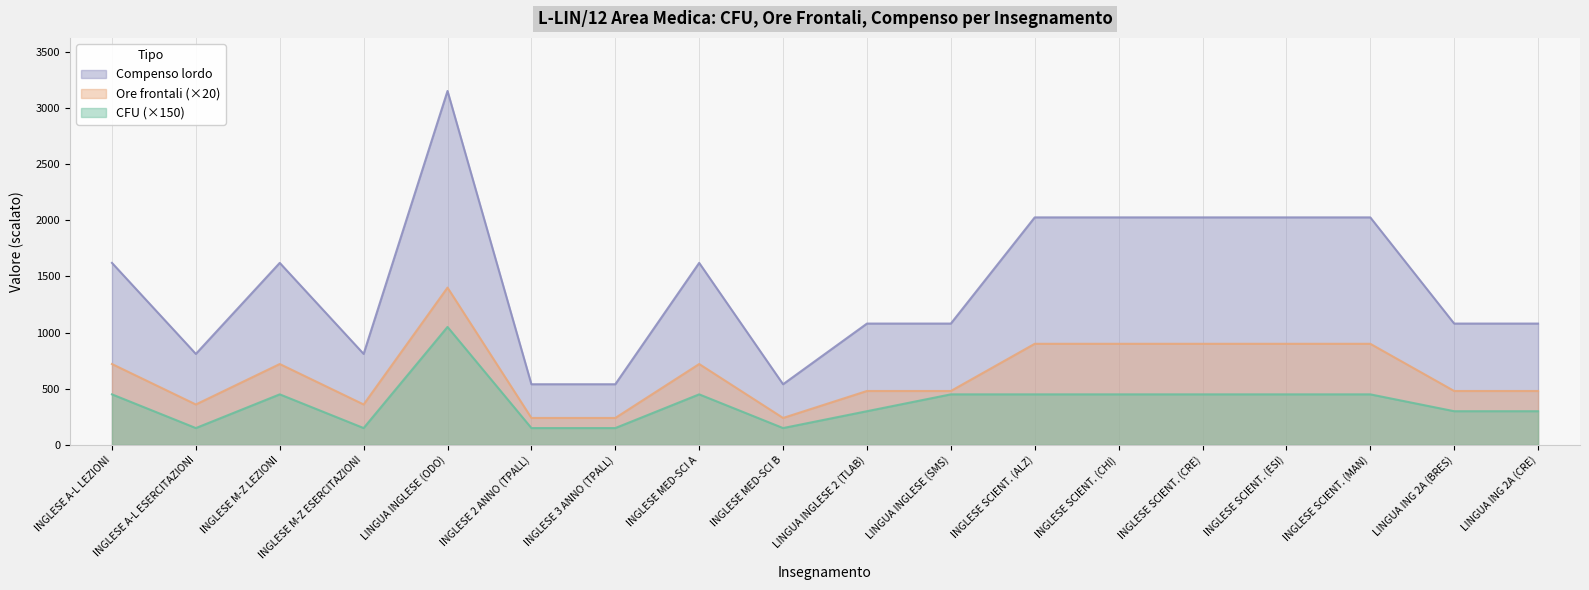

List the series in order of their peak value, highest first.

Compenso lordo, Ore frontali (×20), CFU (×150)